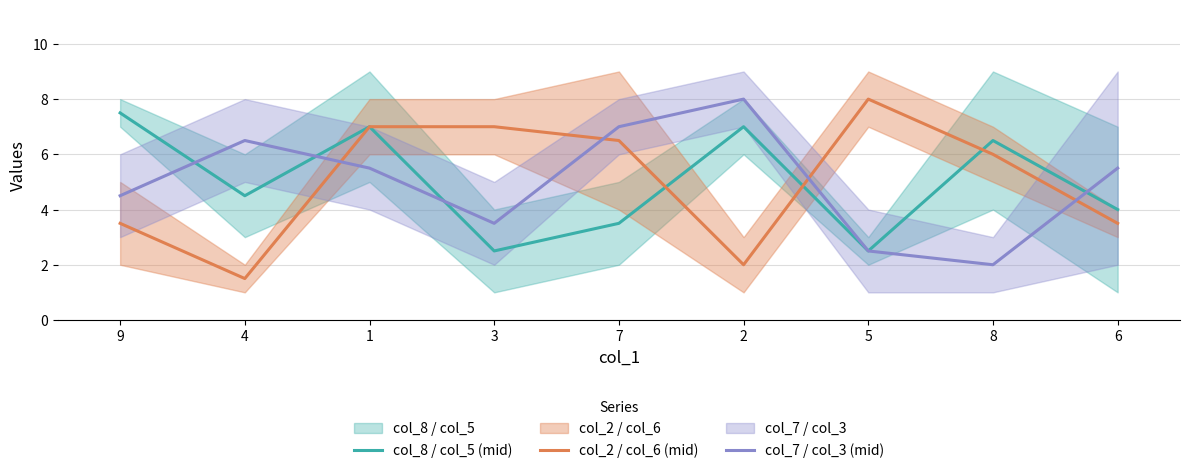

Where is the first local maximum for col_2 / col_6 (mid)?

5